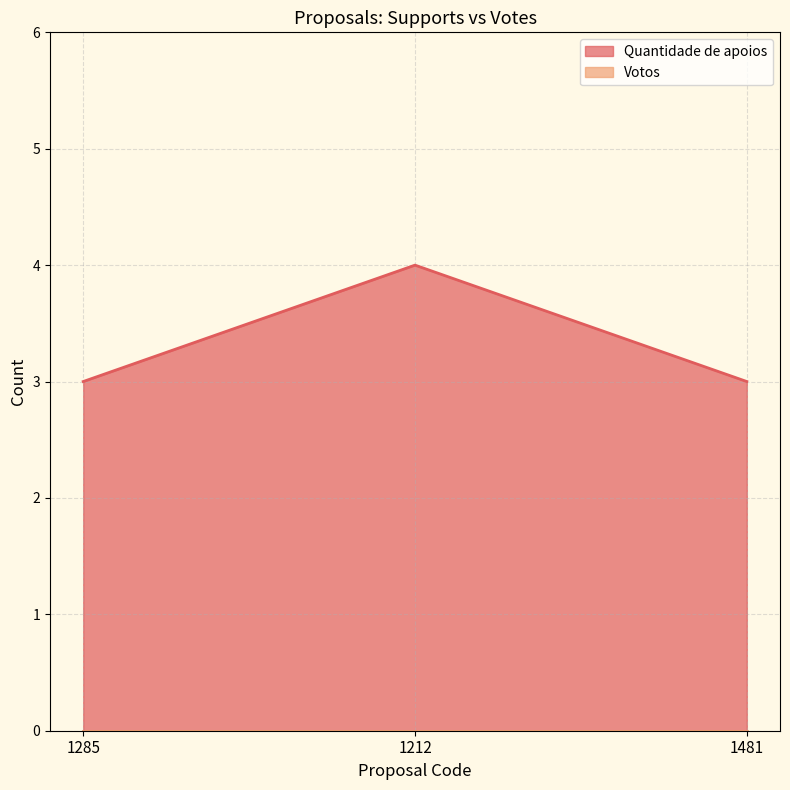

What is the ratio of the value at 1285 to the value at 1212?

0.8